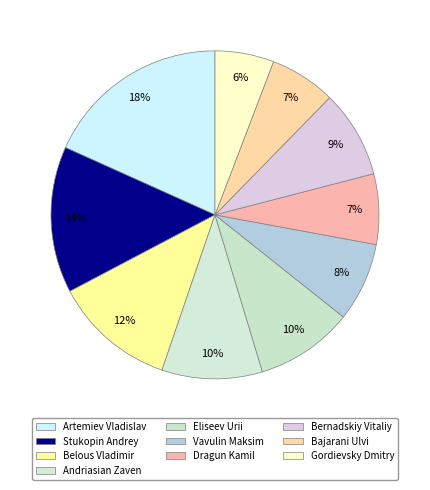

Is Bajarani Ulvi the majority of the pie?

No